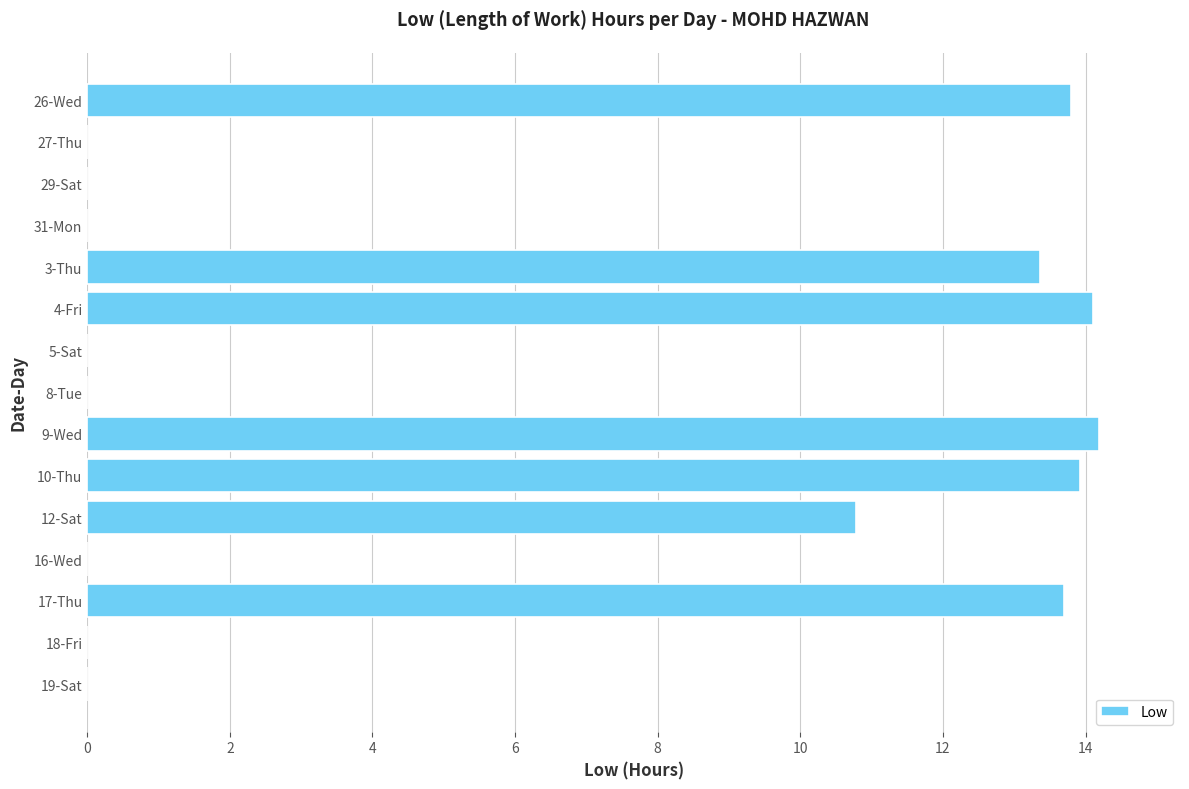

Reading top to bottom, what are all the values shown in this chart?

26-Wed=13.8	27-Thu=0.0	29-Sat=0.0	31-Mon=0.0	3-Thu=13.4	4-Fri=14.1	5-Sat=0.0	8-Tue=0.0	9-Wed=14.2	10-Thu=13.9	12-Sat=10.8	16-Wed=0.0	17-Thu=13.7	18-Fri=0.0	19-Sat=0.0